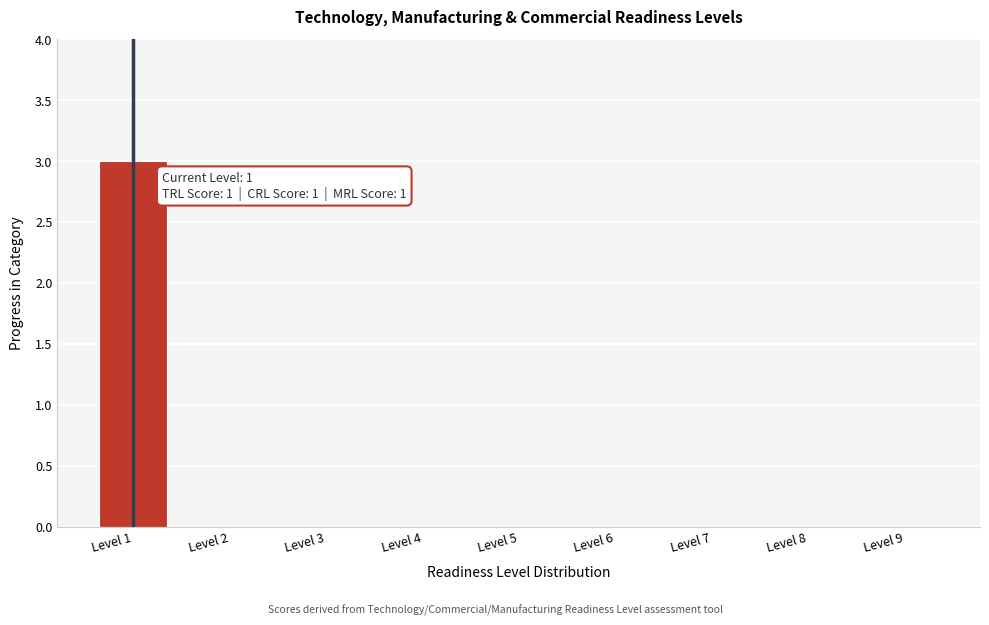

Reading left to right, what are all the values shown in this chart?

Level 1=3	Level 2=0	Level 3=0	Level 4=0	Level 5=0	Level 6=0	Level 7=0	Level 8=0	Level 9=0